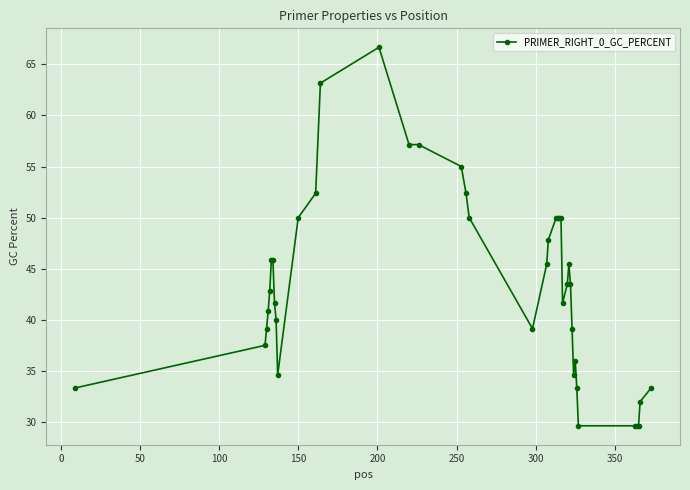

What is the difference between the second highest and minimum values?

33.5